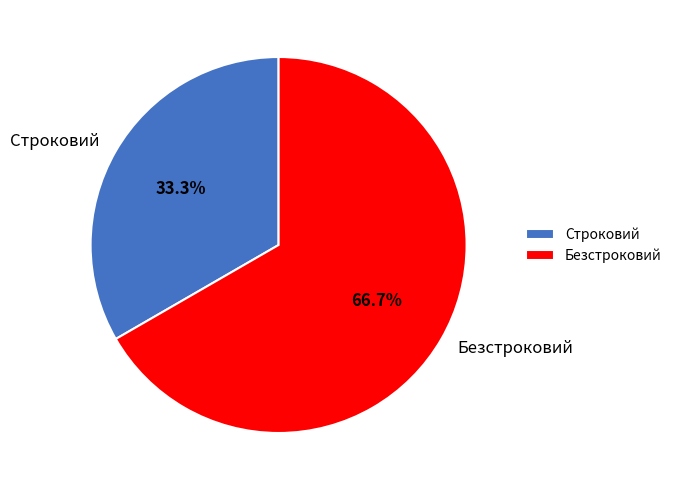

Is it true that Безстроковий is 67% of the pie?

True